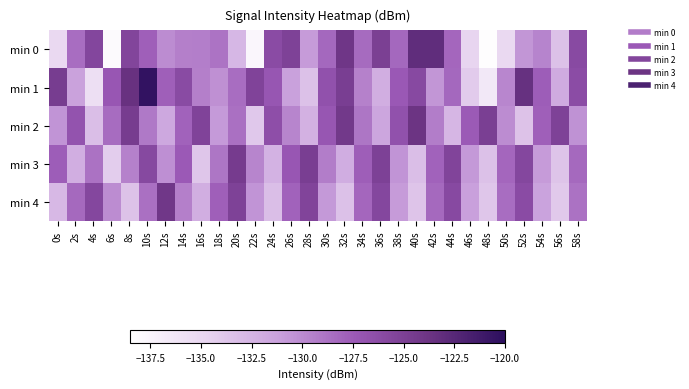

Which series has the largest total across all categories?

min 1